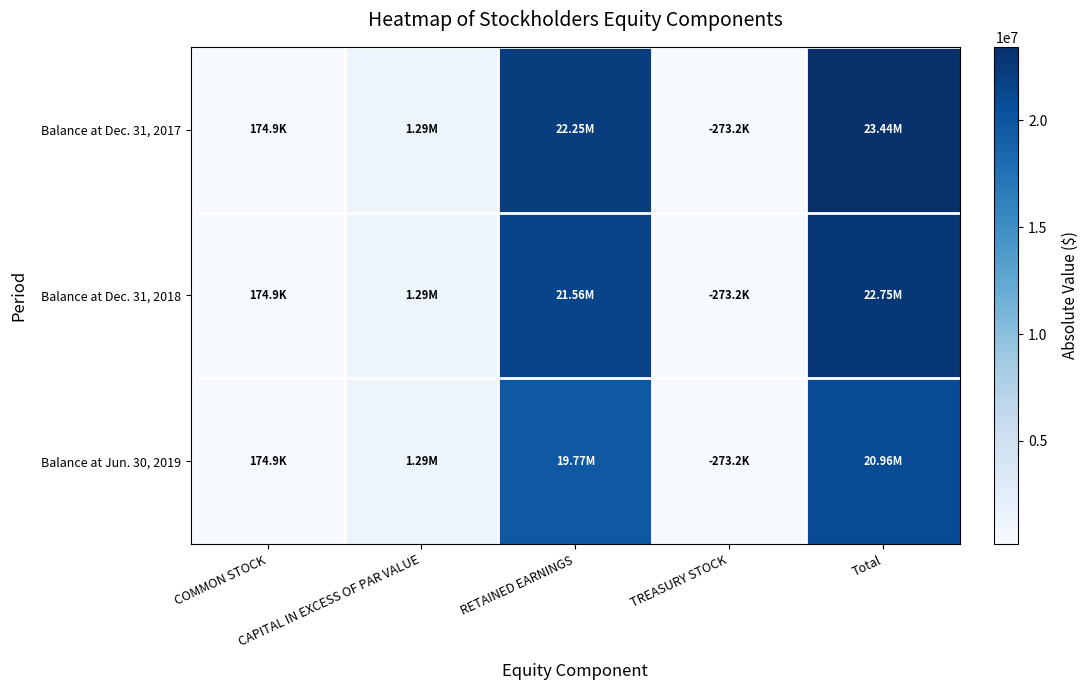

Rank the series at COMMON STOCK from lowest to highest value.

Balance at Dec. 31, 2017, Balance at Dec. 31, 2018, Balance at Jun. 30, 2019